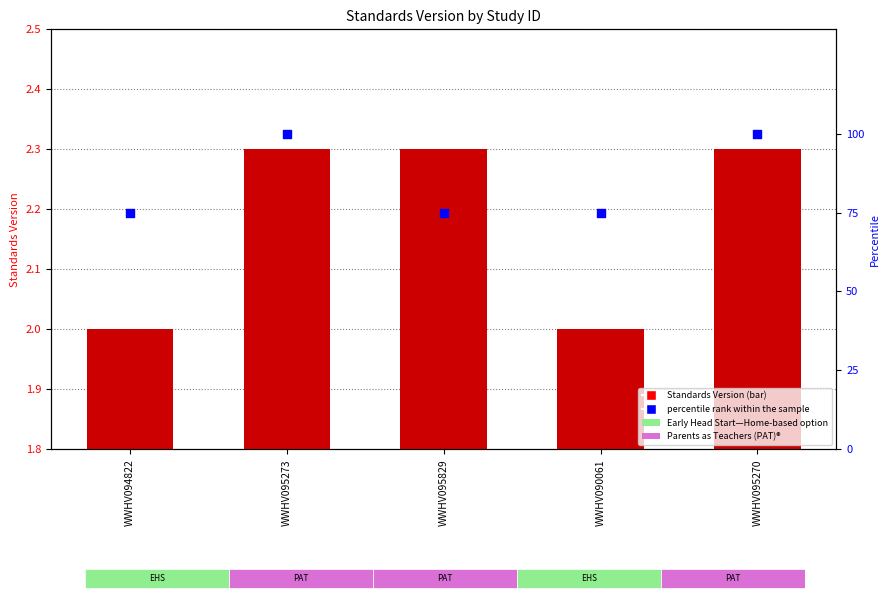

Which series has the largest Y range (max minus min)?

percentile rank within the sample